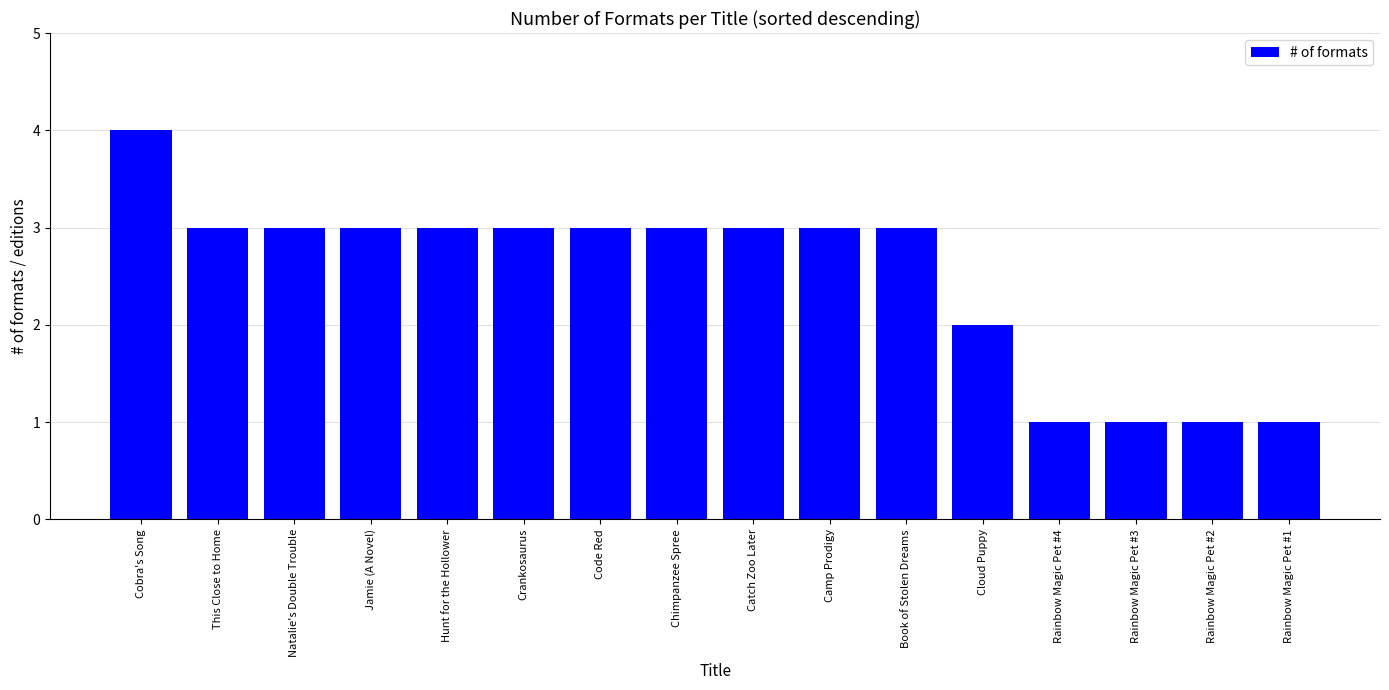

The value at Code Red is 3. True or false?

True